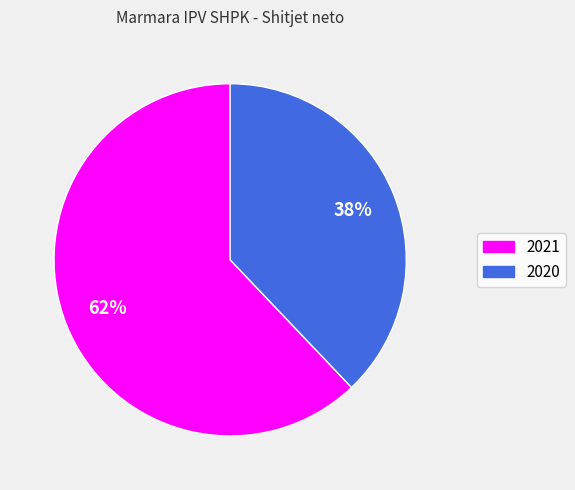

Which slice is the largest?

2021